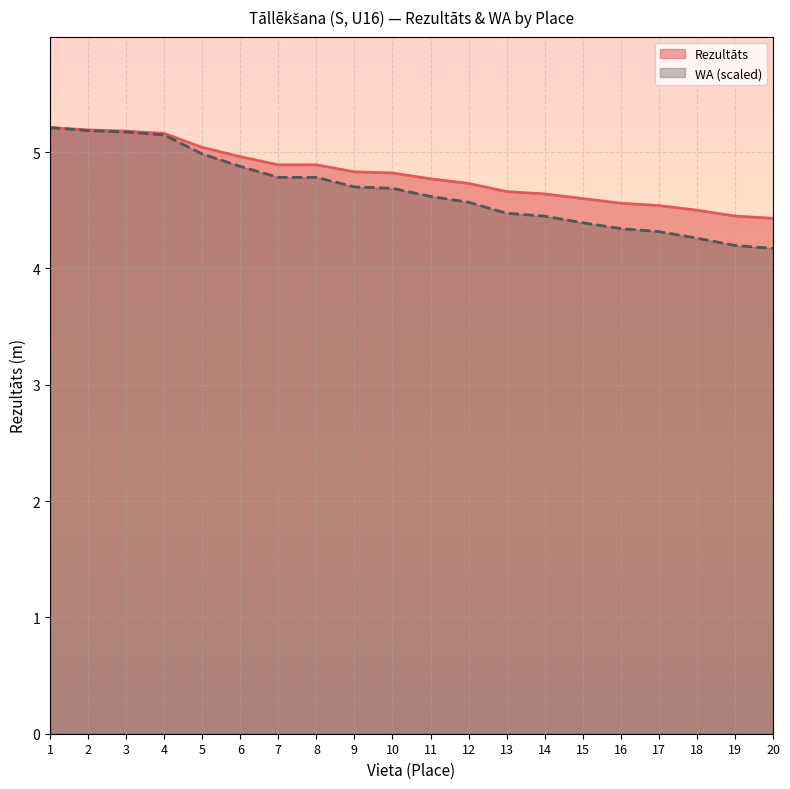

True or false: WA and Rezultāts intersect in this chart.

False